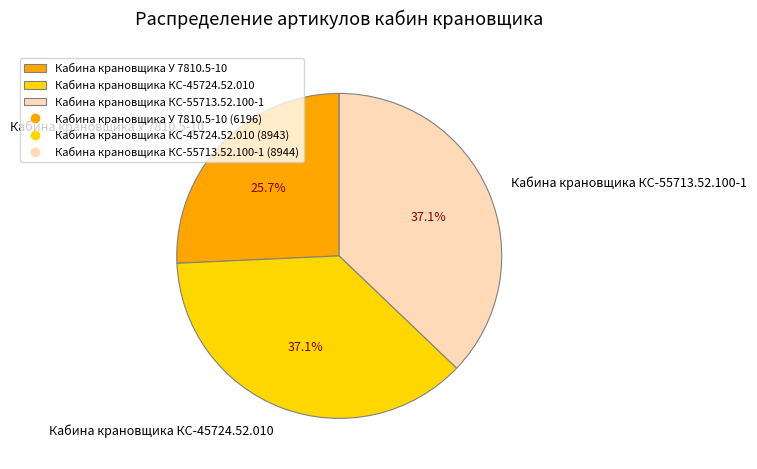

To the nearest percent, what is the difference between the largest and smallest slice percentages?

11%